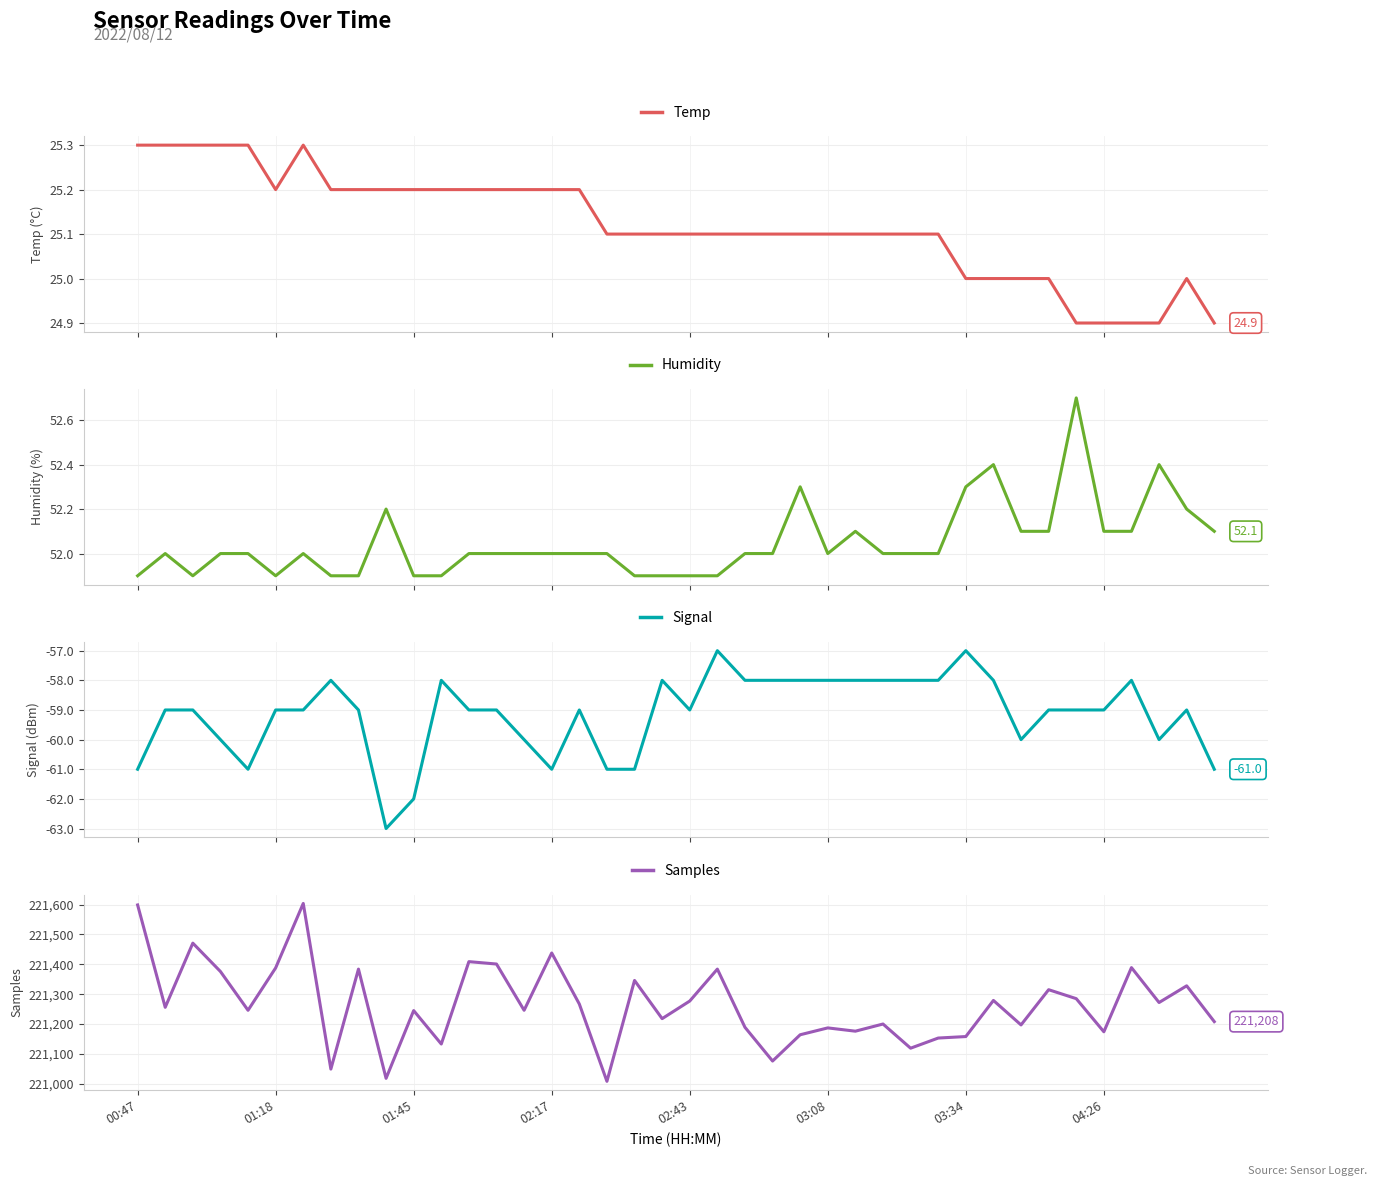

Reading left to right, what are all the values shown in this chart?

Temp: 25.3	25.3	25.3	25.3	25.3	25.2	25.3	25.2	25.2	25.2	25.2	25.2	25.2	25.2	25.2	25.2	25.2	25.1	25.1	25.1	25.1	25.1	25.1	25.1	25.1	25.1	25.1	25.1	25.1	25.1	25.0	25.0	25.0	25.0	24.9	24.9	24.9	24.9	25.0	24.9
Humidity: 51.9	52.0	51.9	52.0	52.0	51.9	52.0	51.9	51.9	52.2	51.9	51.9	52.0	52.0	52.0	52.0	52.0	52.0	51.9	51.9	51.9	51.9	52.0	52.0	52.3	52.0	52.1	52.0	52.0	52.0	52.3	52.4	52.1	52.1	52.7	52.1	52.1	52.4	52.2	52.1
Signal: -61.0	-59.0	-59.0	-60.0	-61.0	-59.0	-59.0	-58.0	-59.0	-63.0	-62.0	-58.0	-59.0	-59.0	-60.0	-61.0	-59.0	-61.0	-61.0	-58.0	-59.0	-57.0	-58.0	-58.0	-58.0	-58.0	-58.0	-58.0	-58.0	-58.0	-57.0	-58.0	-60.0	-59.0	-59.0	-59.0	-58.0	-60.0	-59.0	-61.0
Samples: 221599.0	221256.0	221471.0	221376.0	221246.0	221388.0	221604.0	221049.0	221384.0	221018.0	221245.0	221133.0	221409.0	221401.0	221246.0	221438.0	221267.0	221008.0	221346.0	221218.0	221277.0	221384.0	221189.0	221076.0	221164.0	221187.0	221176.0	221200.0	221119.0	221153.0	221158.0	221279.0	221197.0	221315.0	221285.0	221174.0	221389.0	221272.0	221328.0	221208.0